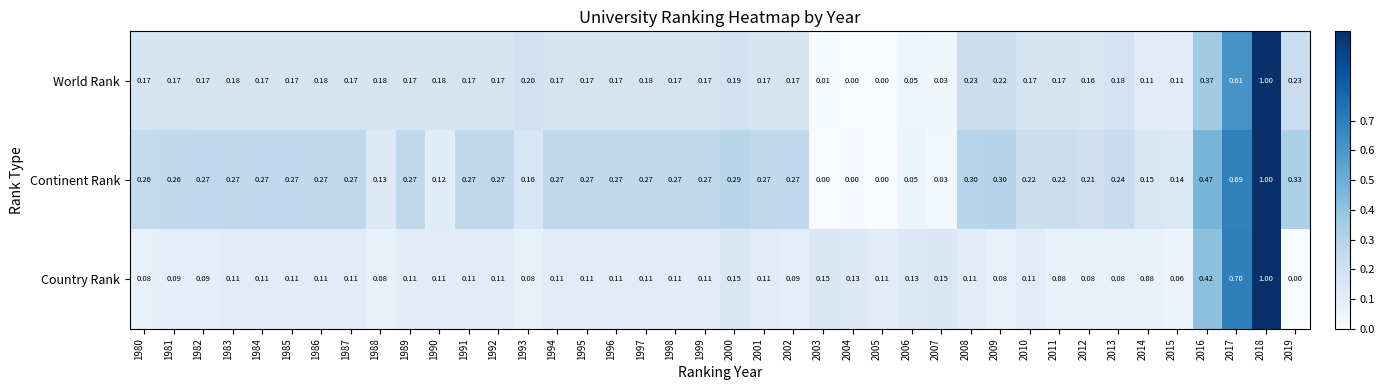

Which series has the largest total across all categories?

Continent Rank